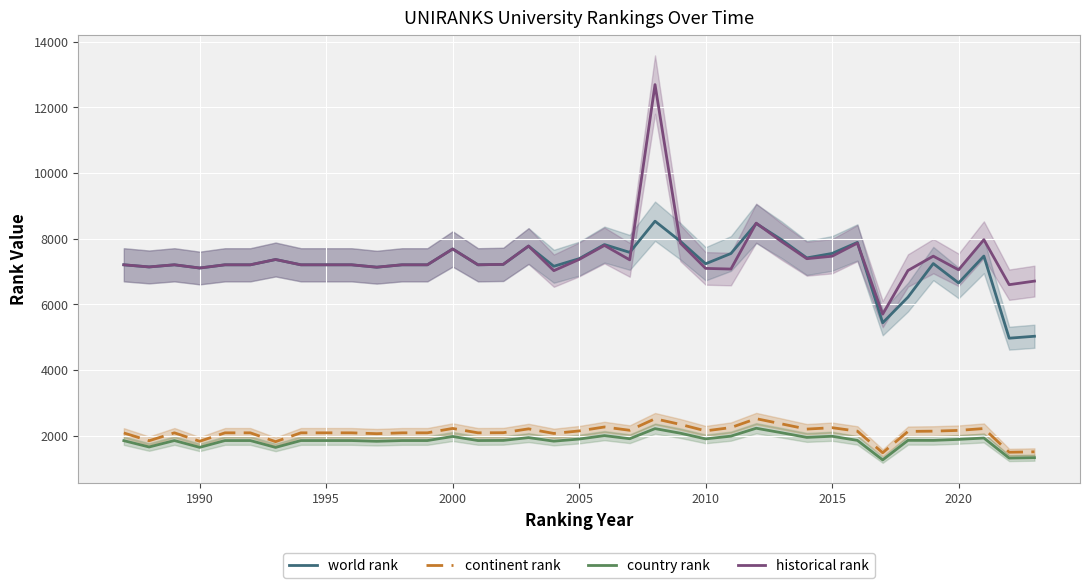

How many categories are shown in the chart?

37